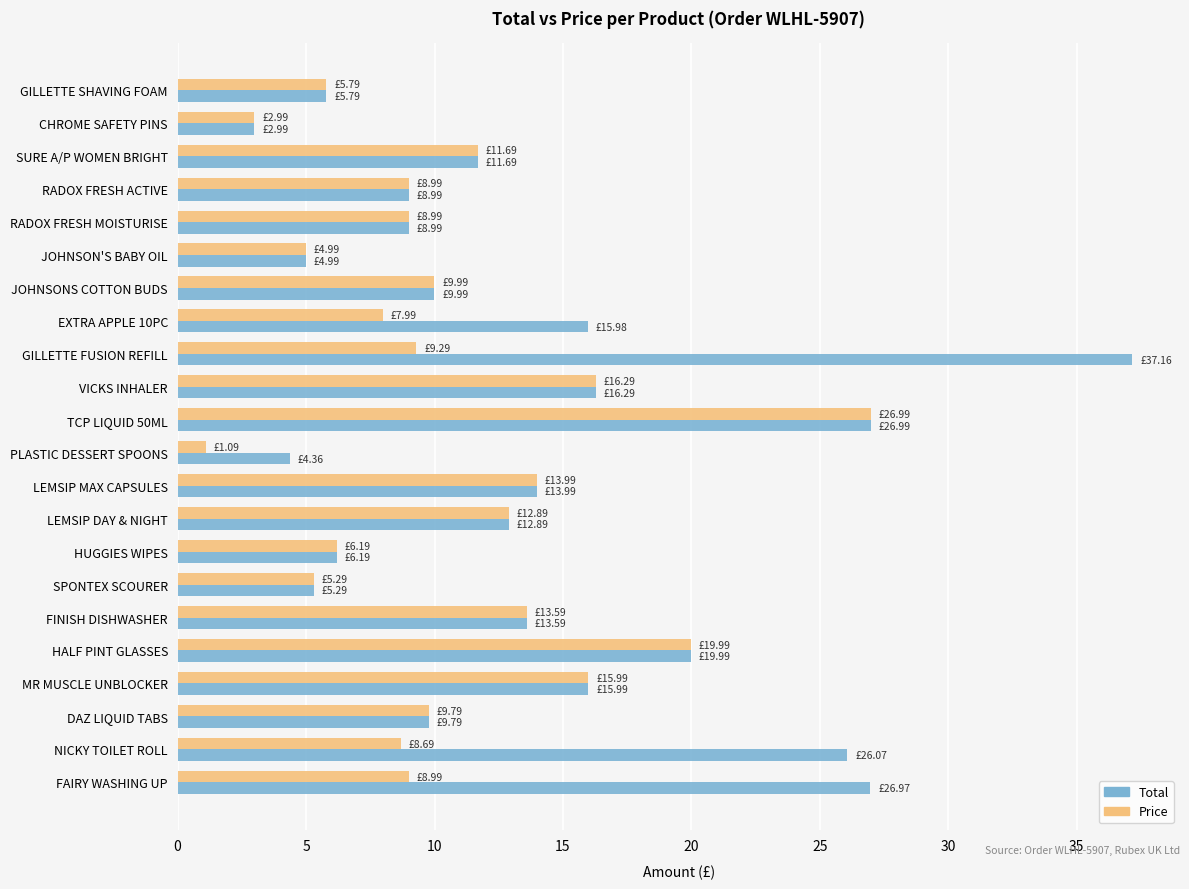

List the series in order of their peak value, lowest first.

Price, Total